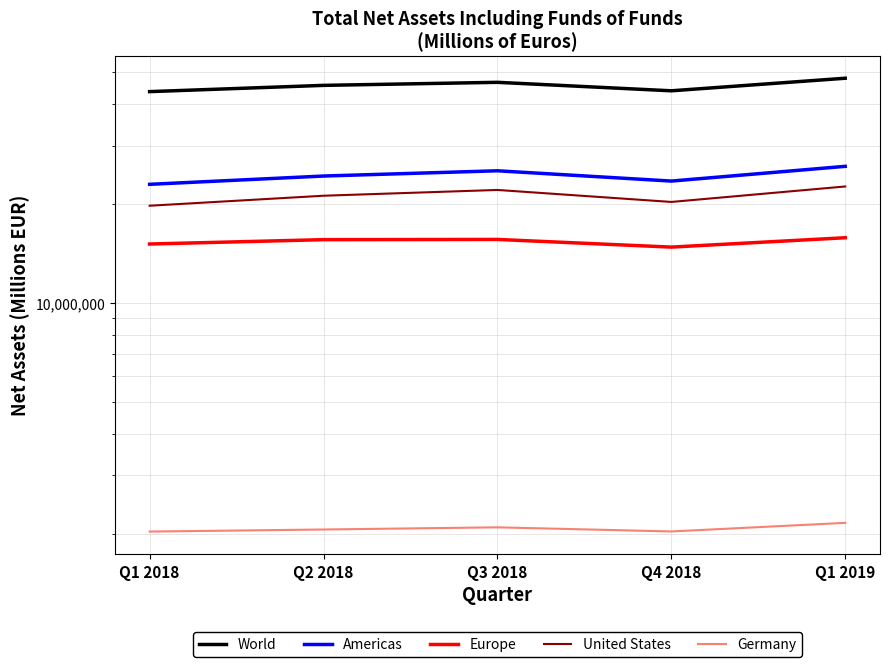

Is this an area chart (filled region under the line)?

No